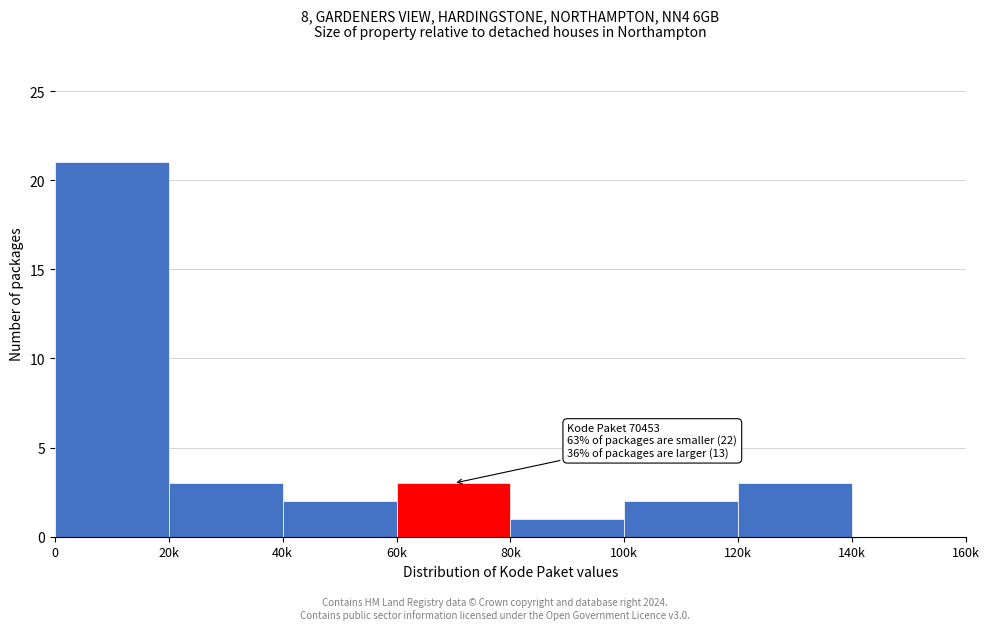

Reading left to right, extract all data points from this chart.

0=21	20k=3	40k=2	60k=3	80k=1	100k=2	120k=3	140k=0